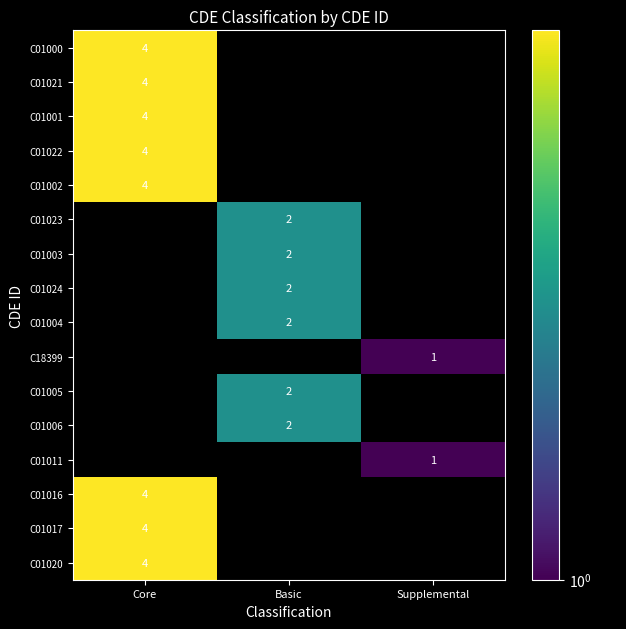

What is the minimum value shown in the chart?

1.0